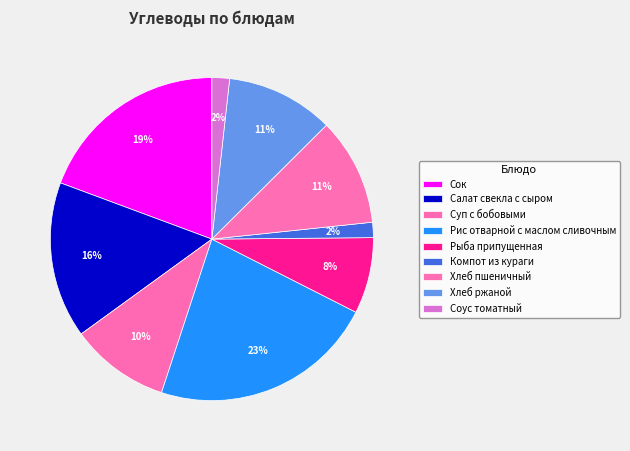

Is it true that Рыба припущенная is 8% of the pie?

True